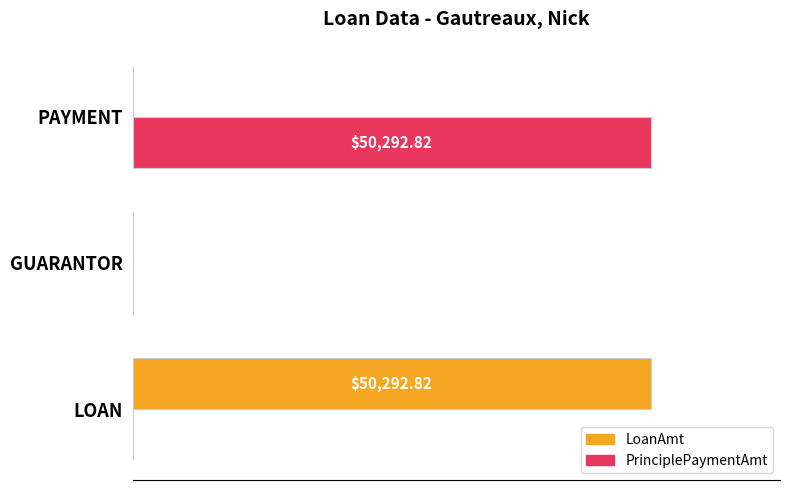

Which series has the widest spread of values?

LoanAmt